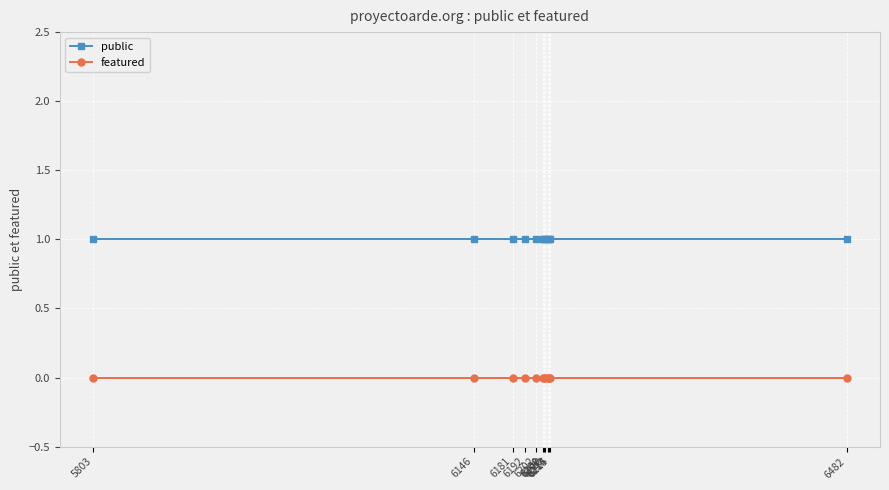

What position from the right is 6208?

11